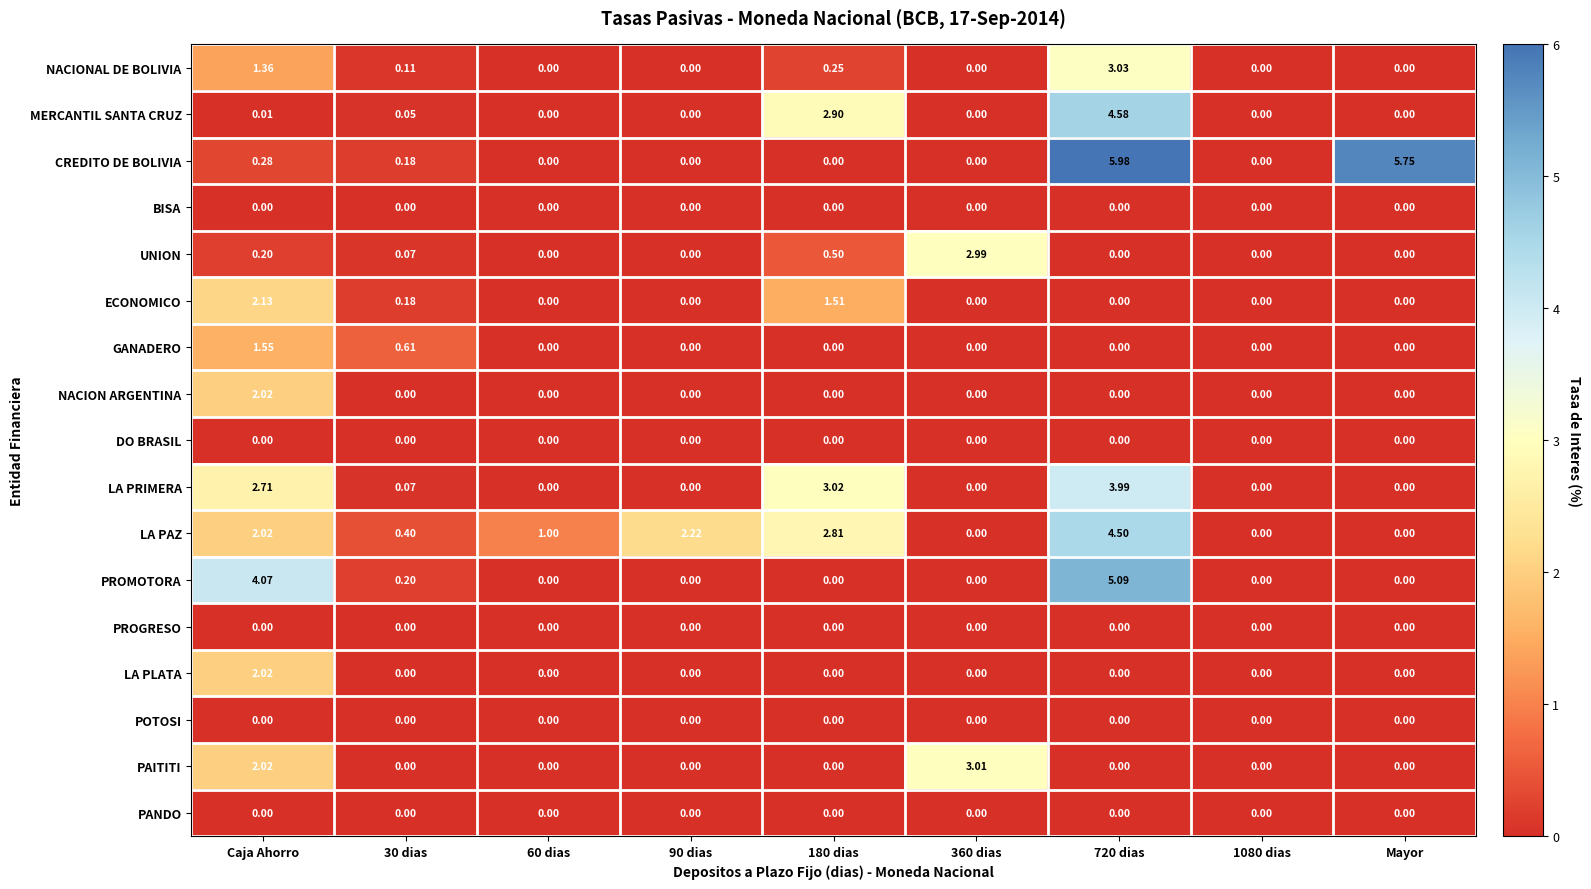

Which series has the largest total across all categories?

LA PAZ